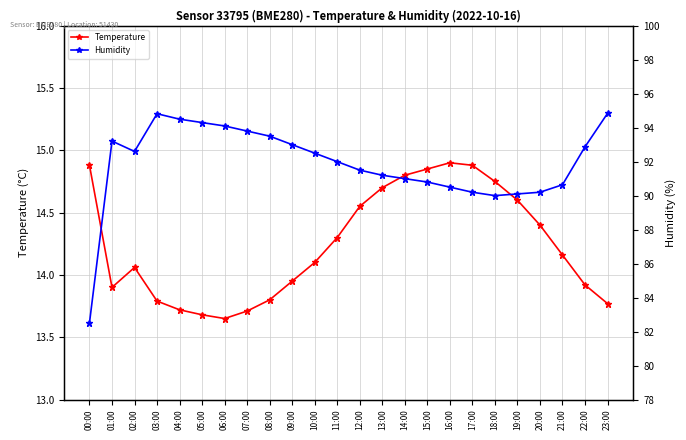

List the series in order of their overall mean, highest first.

Humidity, Temperature